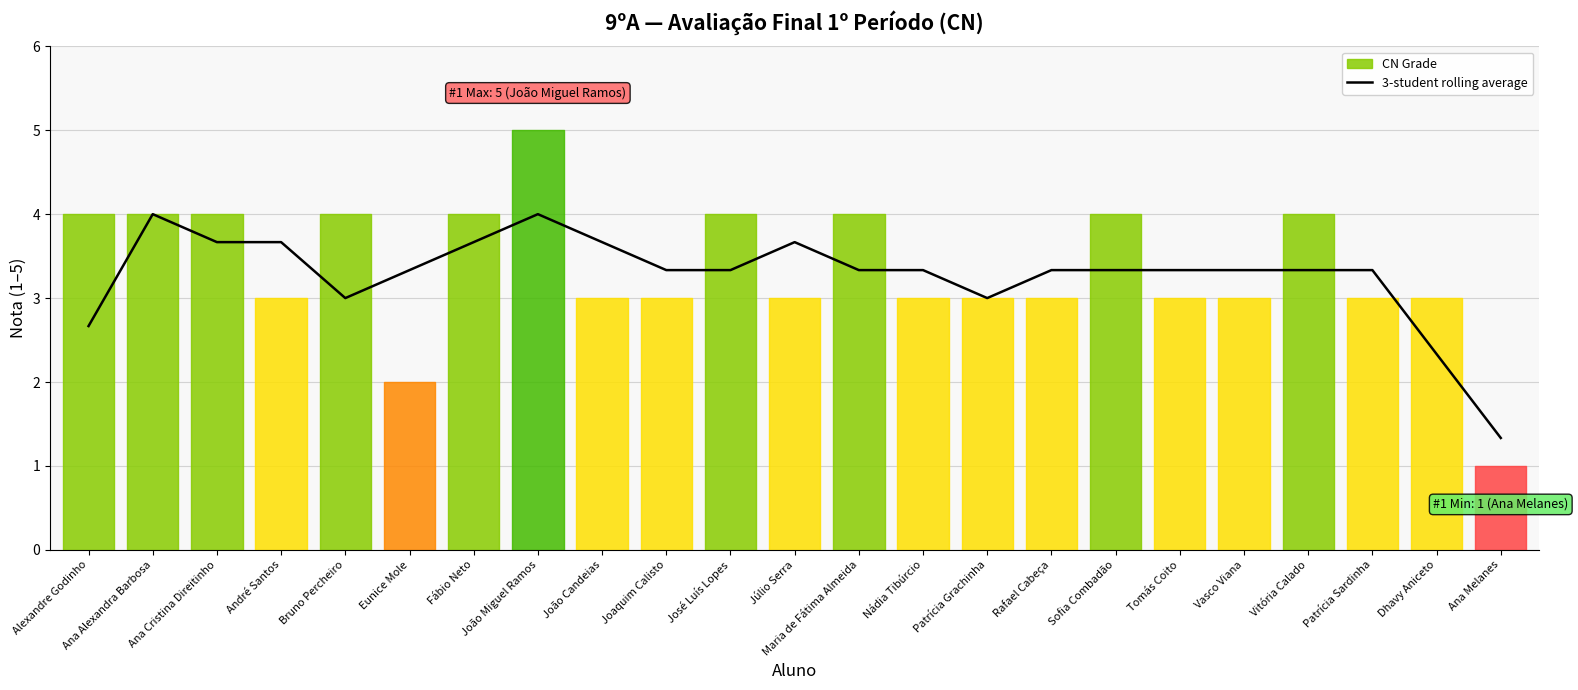

What is the label of the 21st point from the right?

Ana Cristina Direitinho